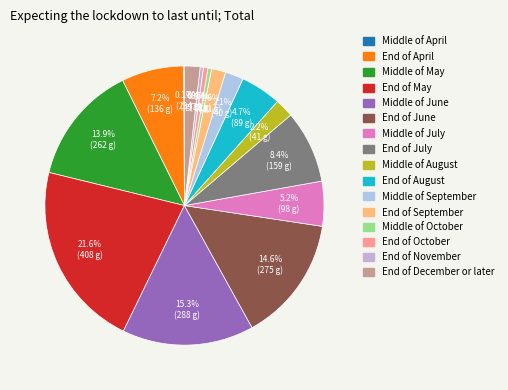

How many segments does this pie chart have?

16